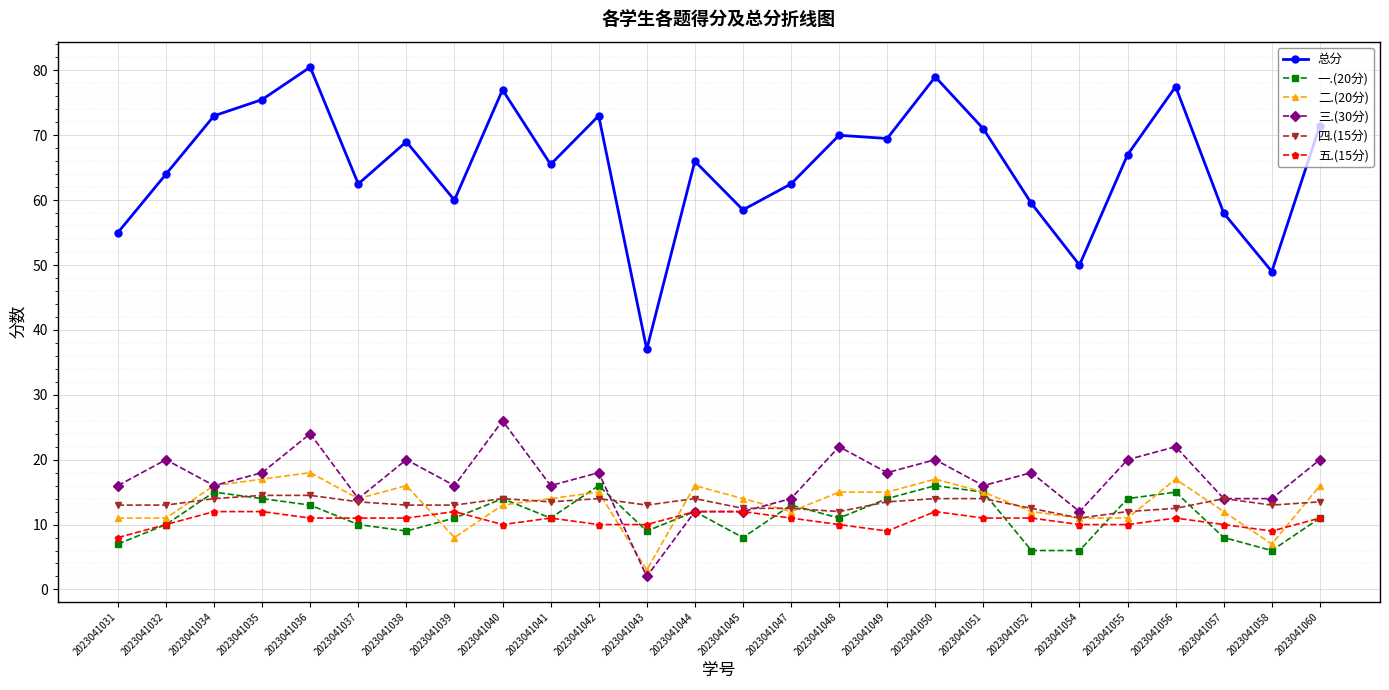

Between 2023041041 and 2023041056, which series saw the biggest shift?

总分